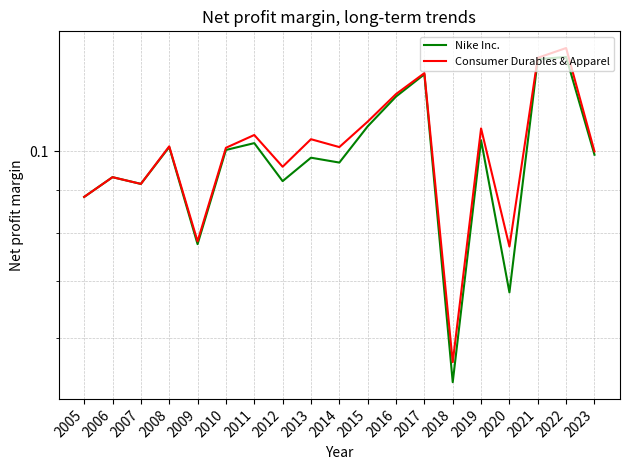

At 2019, list the series in order from smallest to largest.

Nike Inc., Consumer Durables & Apparel